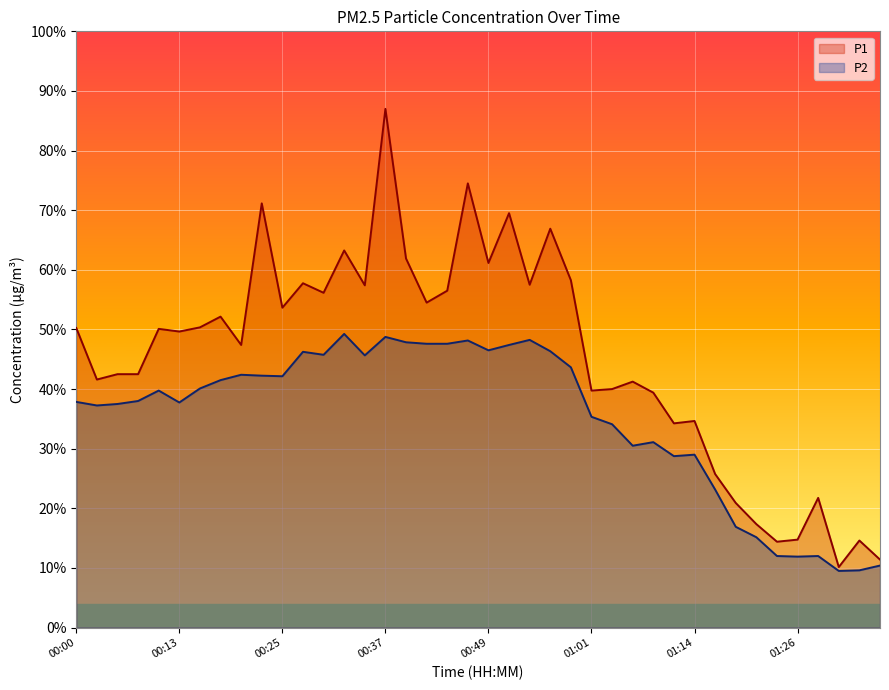

Rank the series by their average value, from highest to lowest.

P1, P2